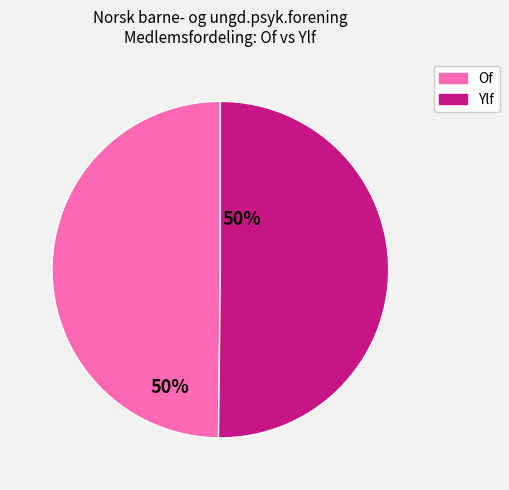

Do Ylf and Of together represent more than half of the pie?

Yes